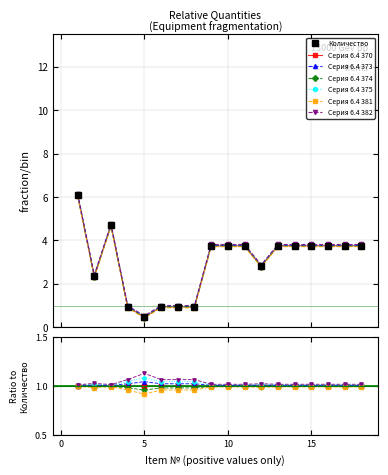

How many values in the Итоговое количество series are below 3?

7